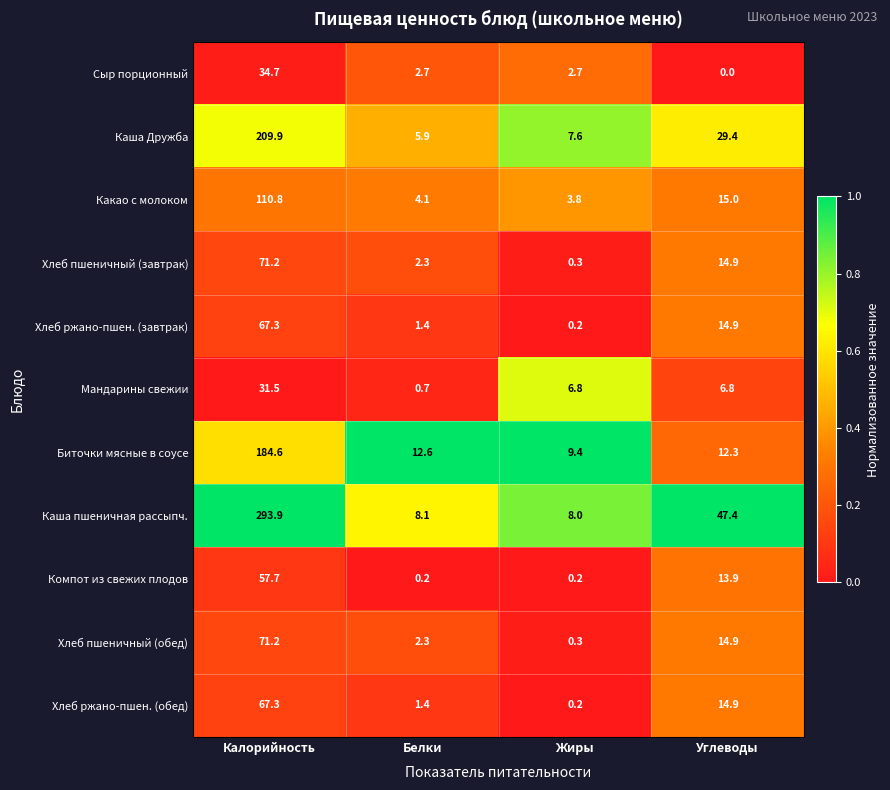

True or false: Какао с молоком has a value of 5.8 at Жиры.

False